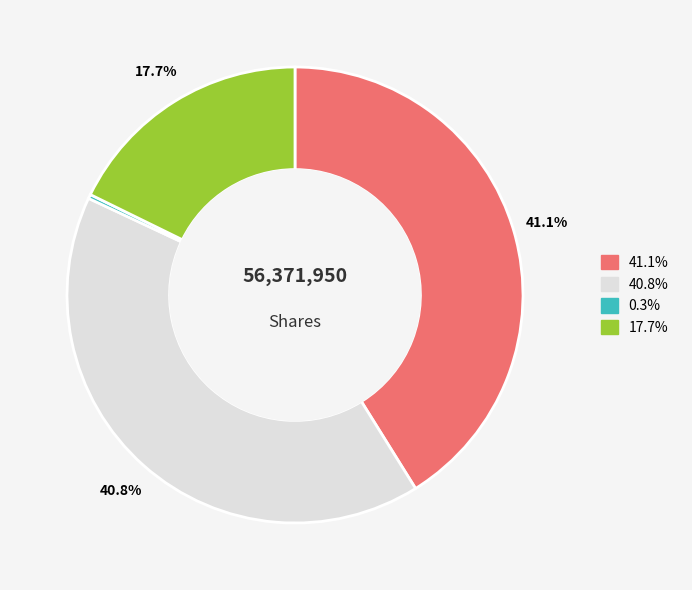

Is there a majority slice in this chart?

No